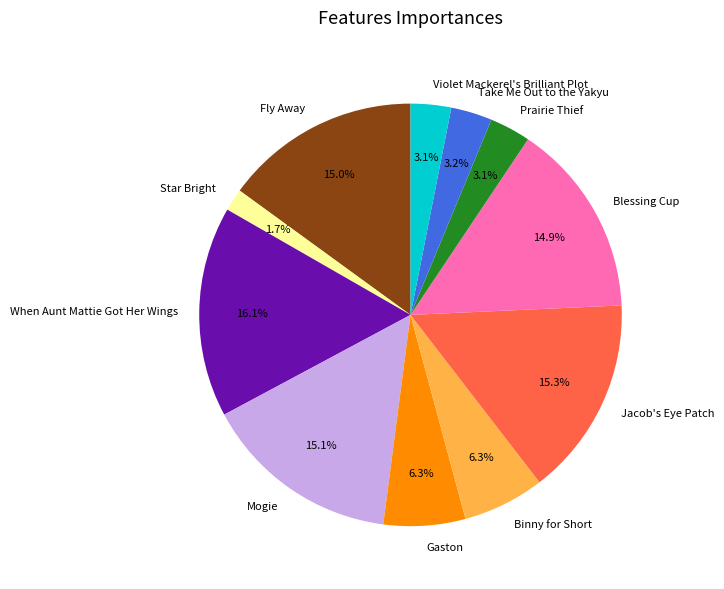

To the nearest percent, what is the difference between the Take Me Out to the Yakyu and Gaston slice percentages?

3%